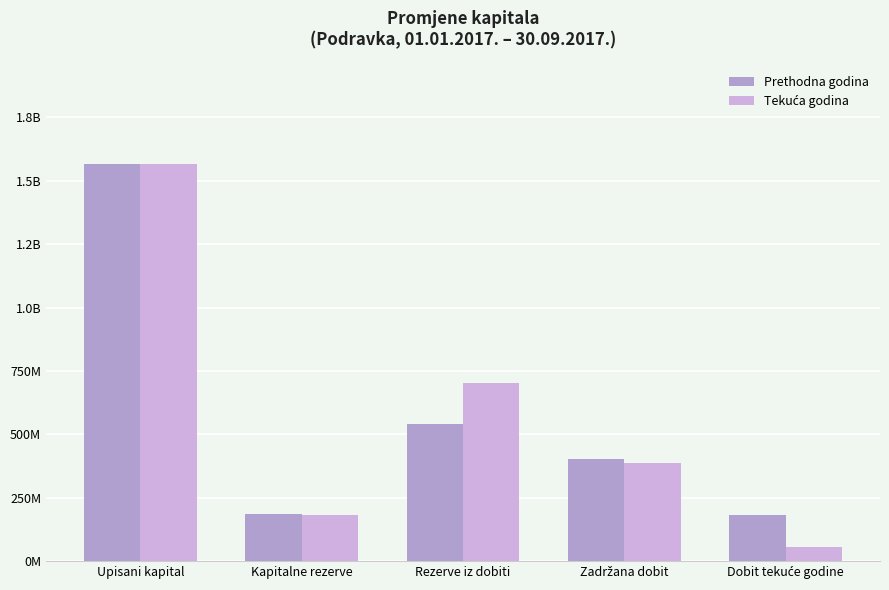

What is the label of the 5th bar from the right?

Upisani kapital